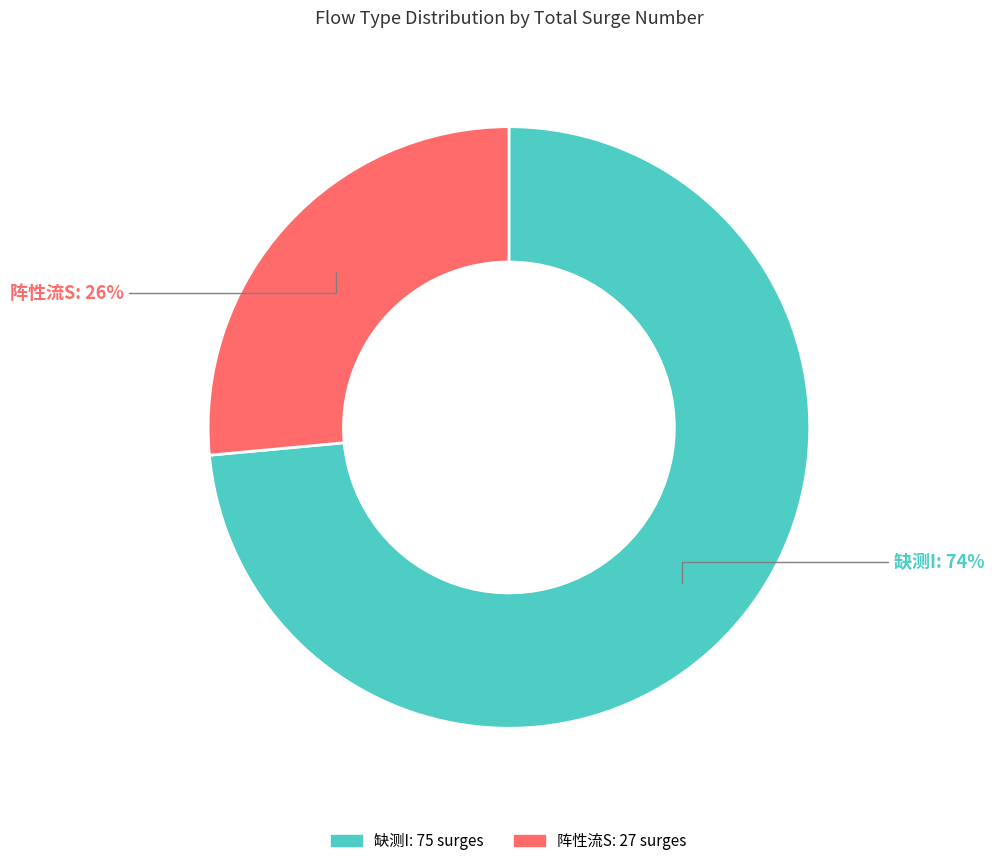

The 阵性流S slice represents 36% of the pie. True or false?

False